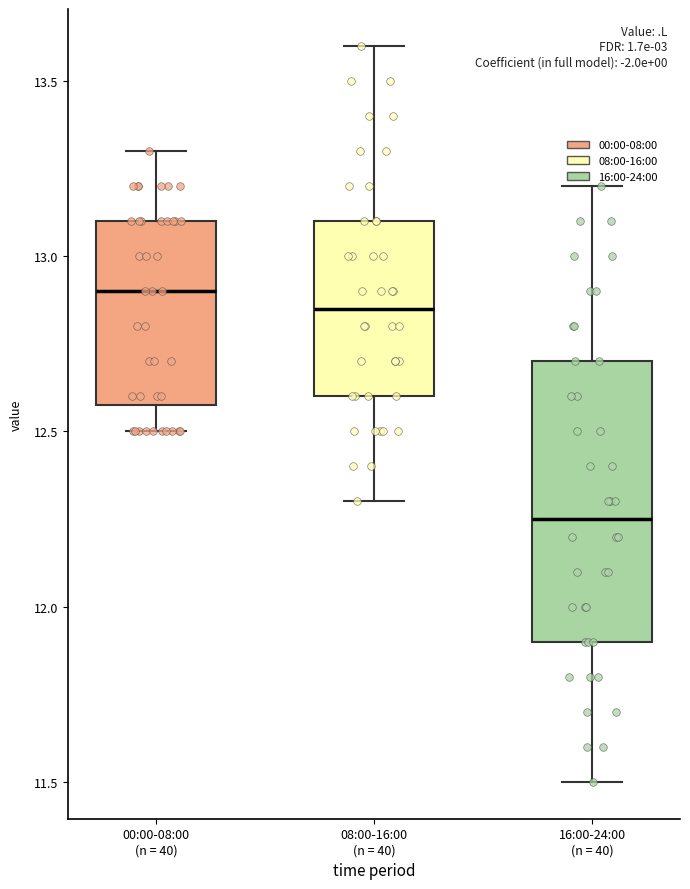

Which box's median line is the lowest?

16:00-24:00 (n = 40)